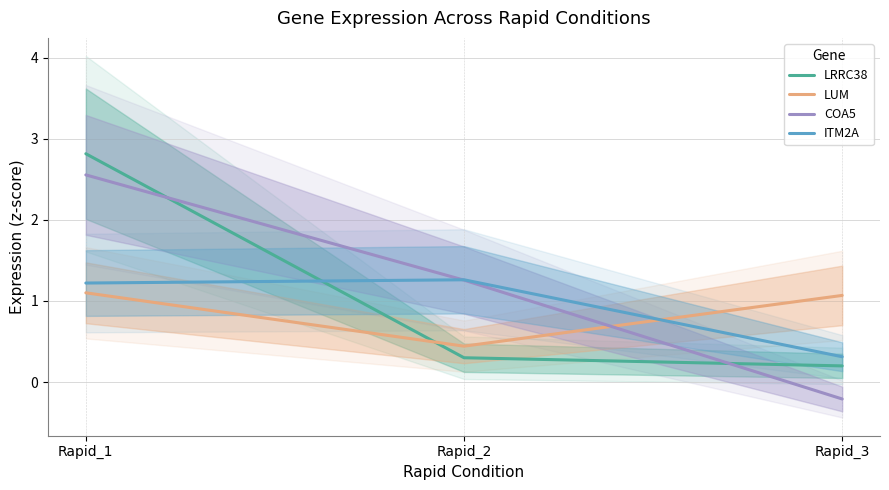

Which series has the largest total across all categories?

COA5